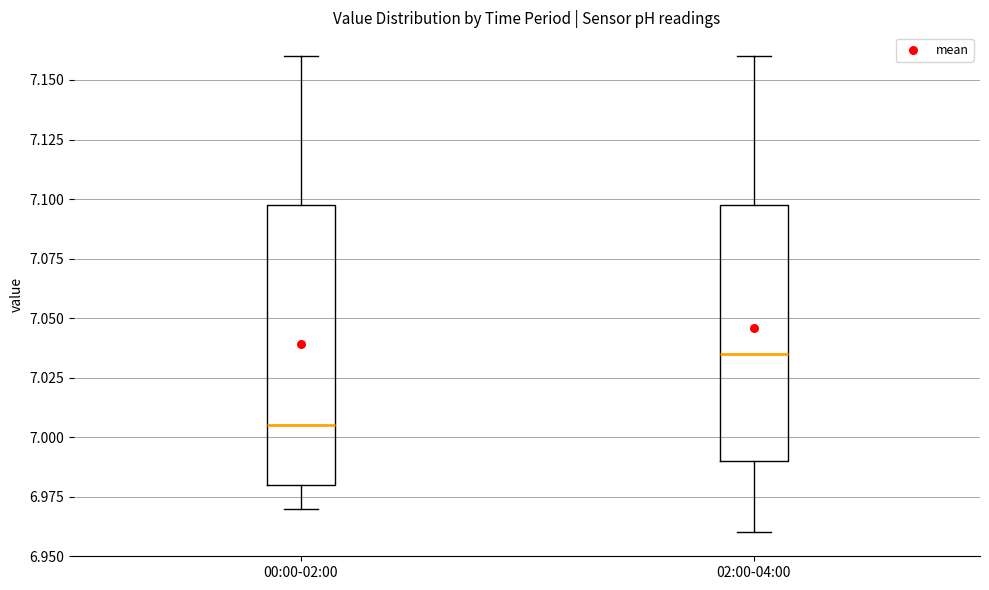

Reading left to right, read every box against the y-axis: the position of its median line, the range the box covers, and the ends of its whiskers. The values are not printed on the chart, so give them approximately, as read against the axis.

00:00-02:00: median 7.005, box 6.980 to 7.100, whiskers 6.970 to 7.160
02:00-04:00: median 7.035, box 6.990 to 7.100, whiskers 6.960 to 7.160